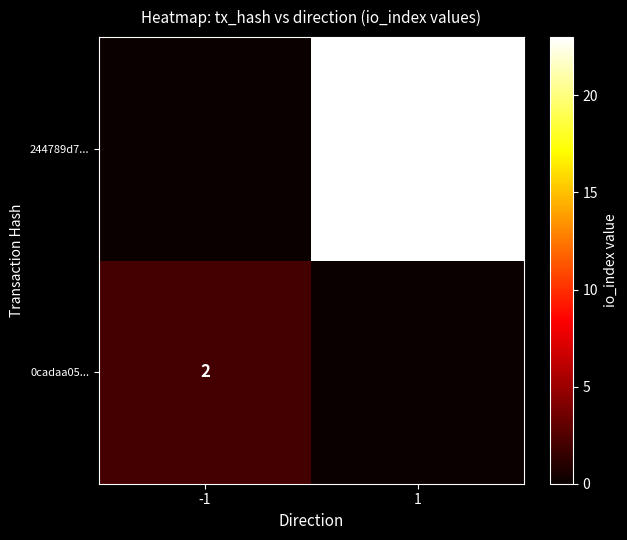

The 244789d7... series shows 40 at 1. True or false?

False